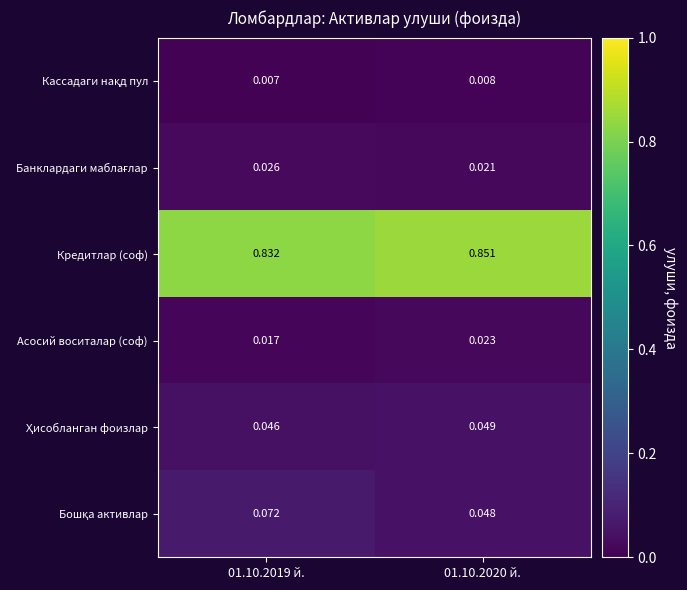

Count the number of categories in the chart.

2